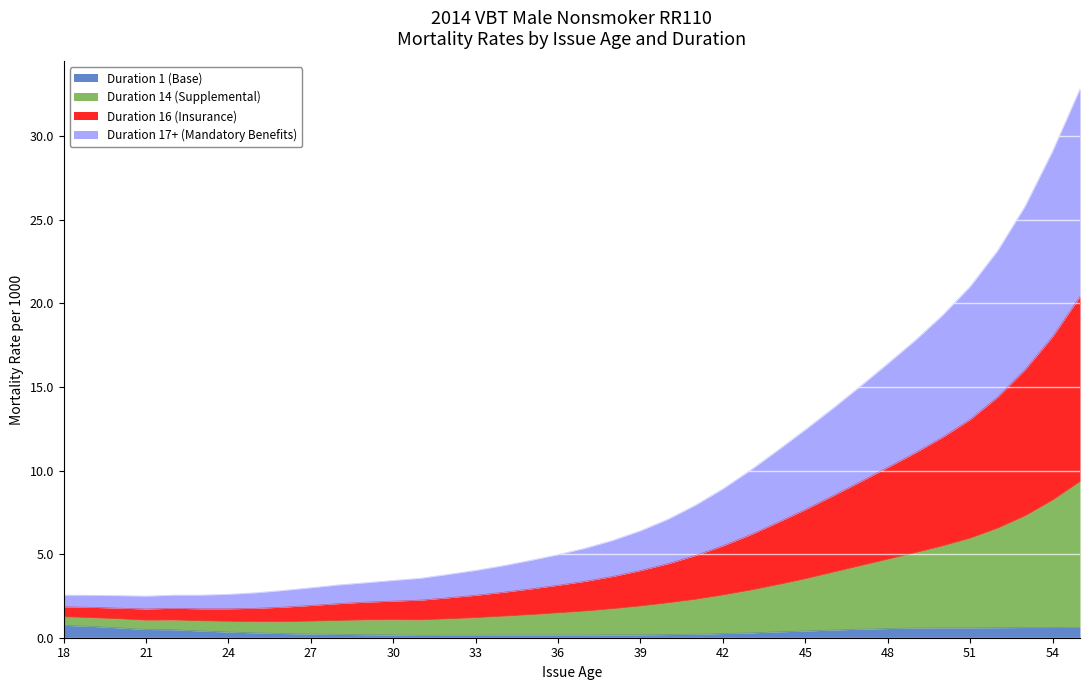

What is the highest value of the Duration 1 (Base) series?

0.7